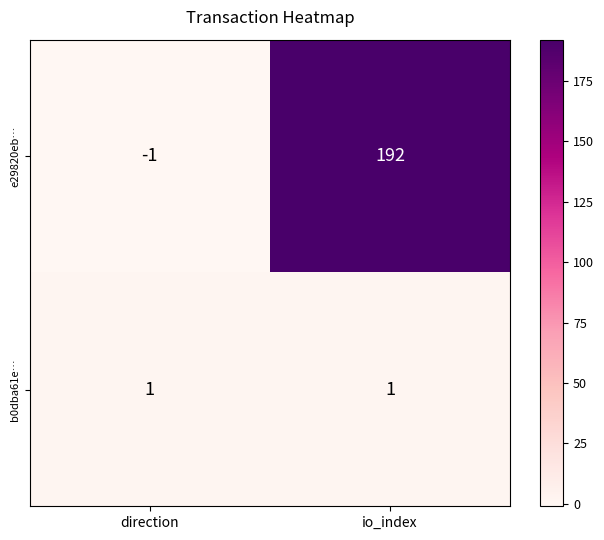

The value of b0dba61e… at direction is 1. True or false?

True